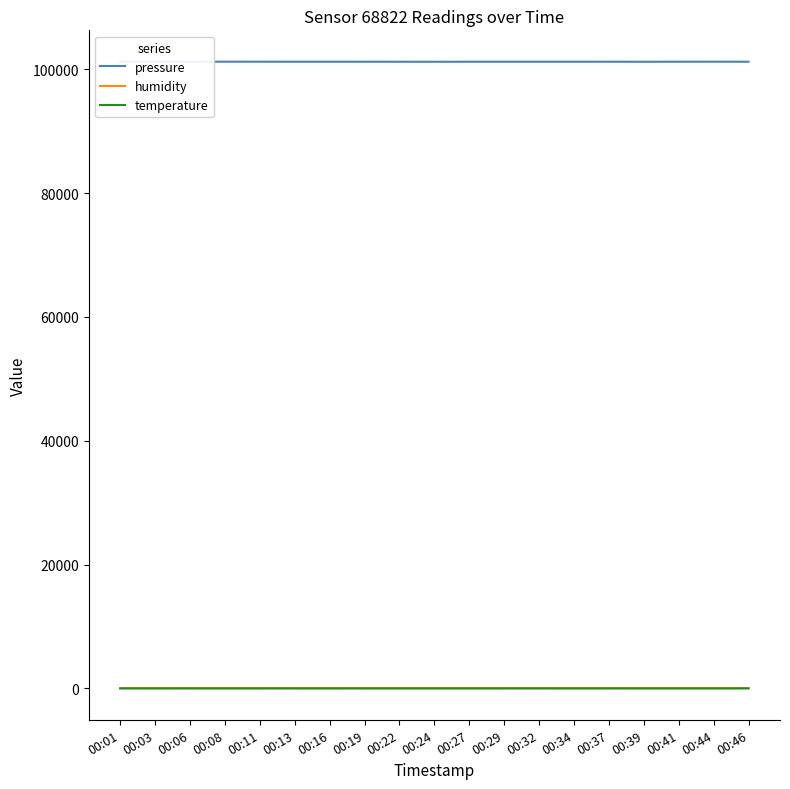

Which series has the widest spread of values?

pressure